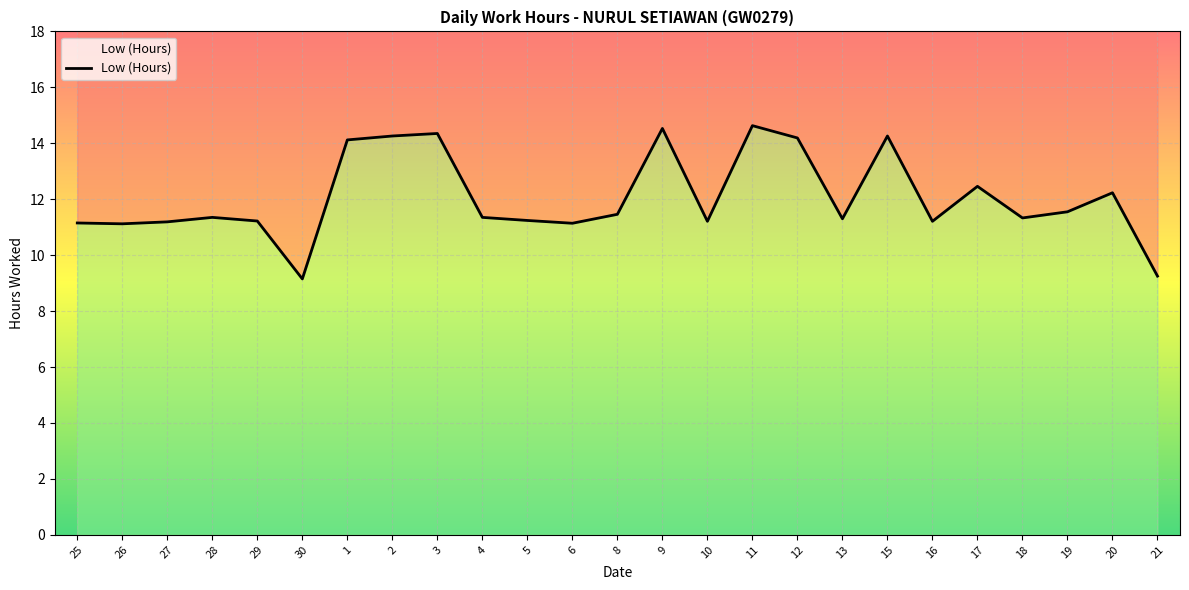

True or false: the data shows 11.2 at 16.

True